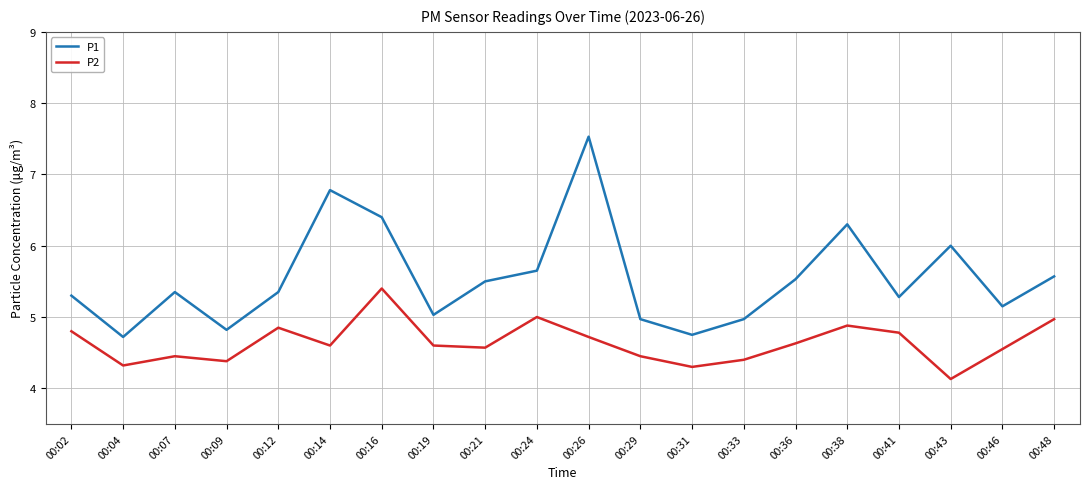

Which series changed the most between 00:43 and 00:46?

P1